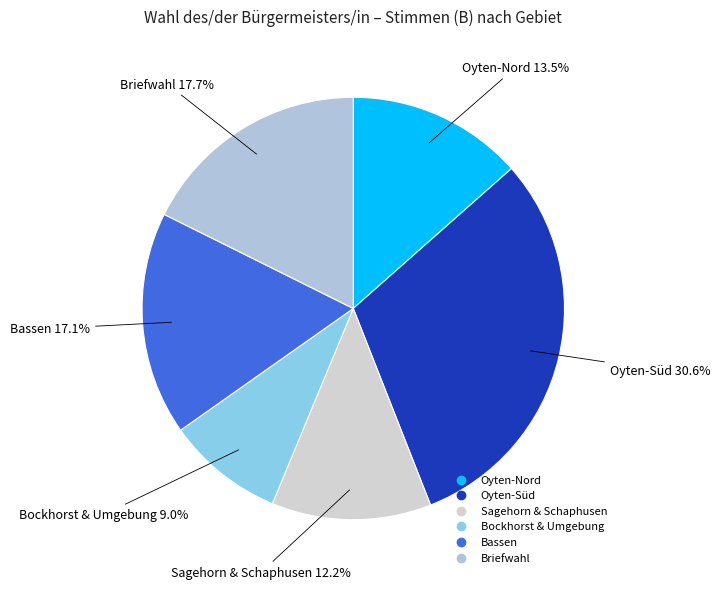

How many segments does this pie chart have?

6